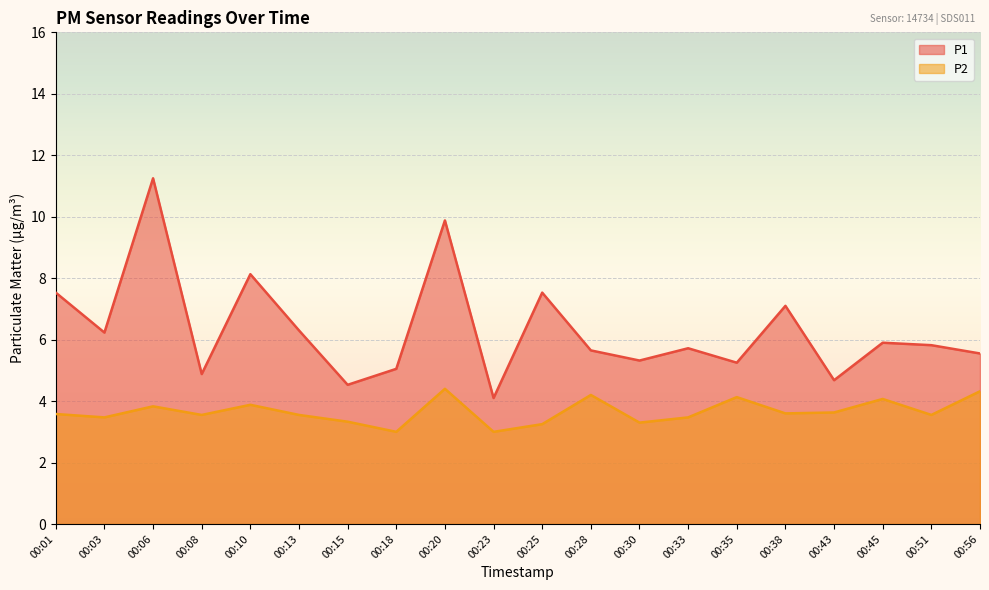

True or false: P2 has a value of 3.5 at 00:03.

True